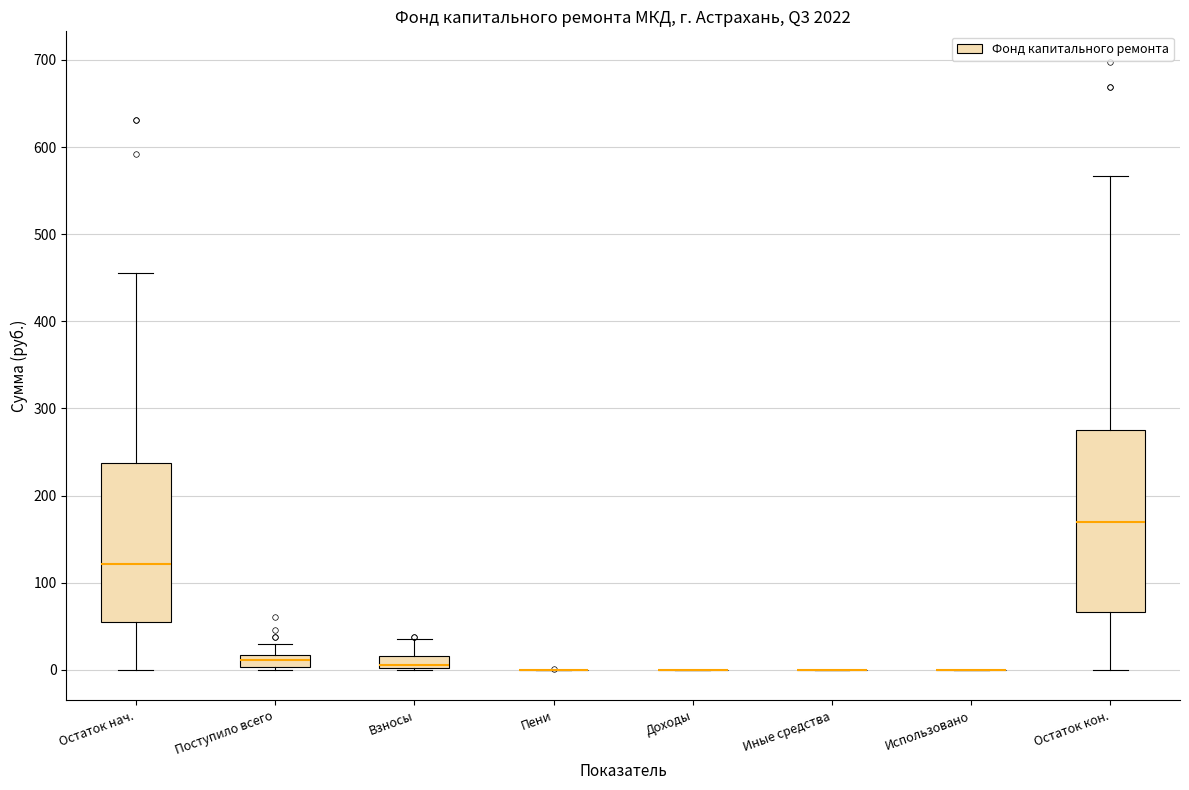

Which box is the tallest, from its lower edge to its upper edge?

Остаток кон.